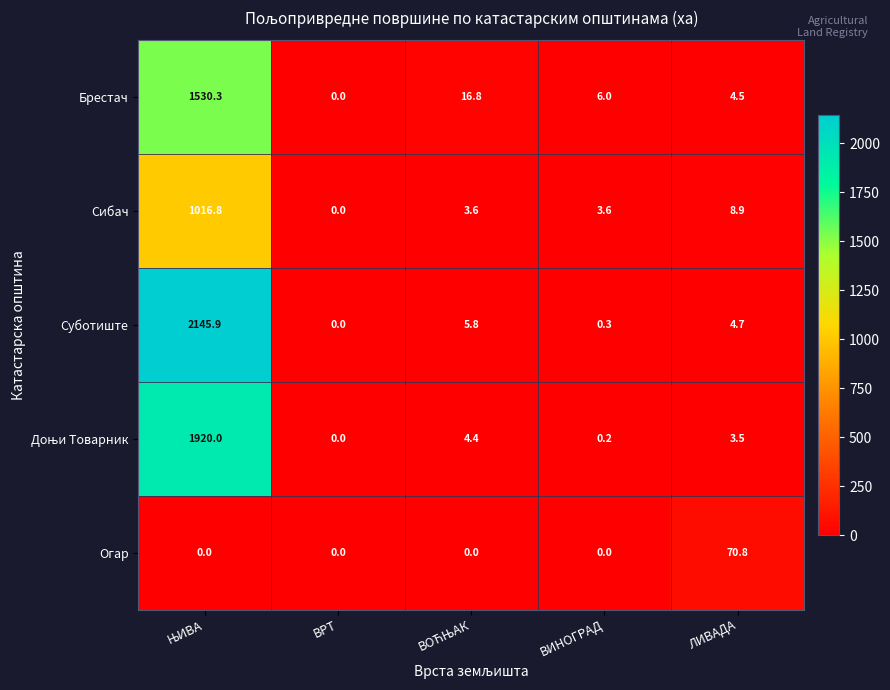

How many series are shown in this chart?

5